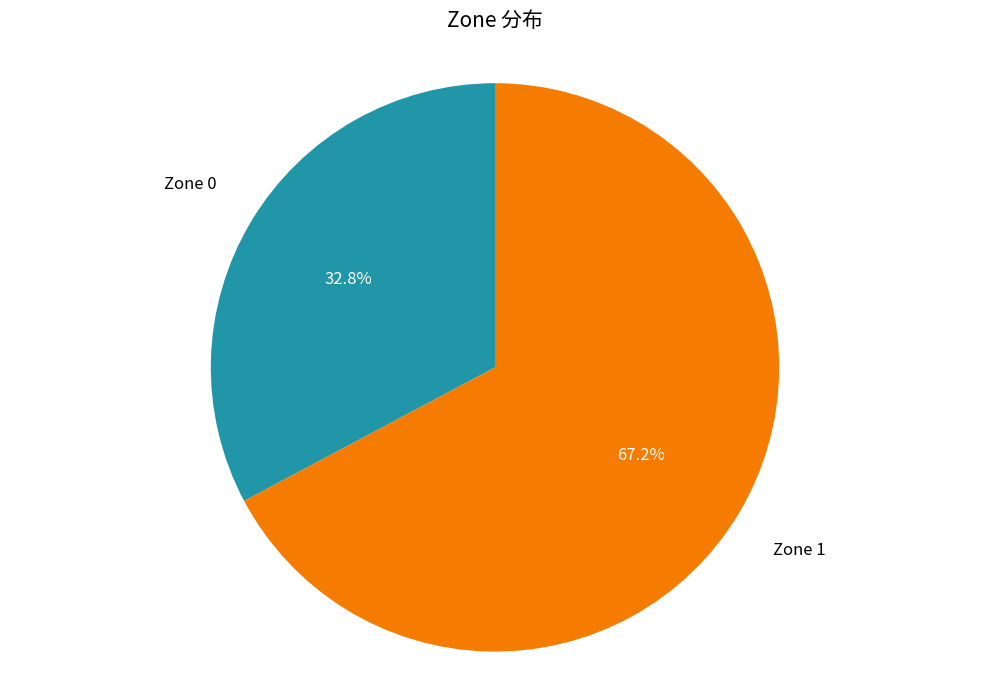

Rank the categories by value from lowest to highest.

Zone 0, Zone 1